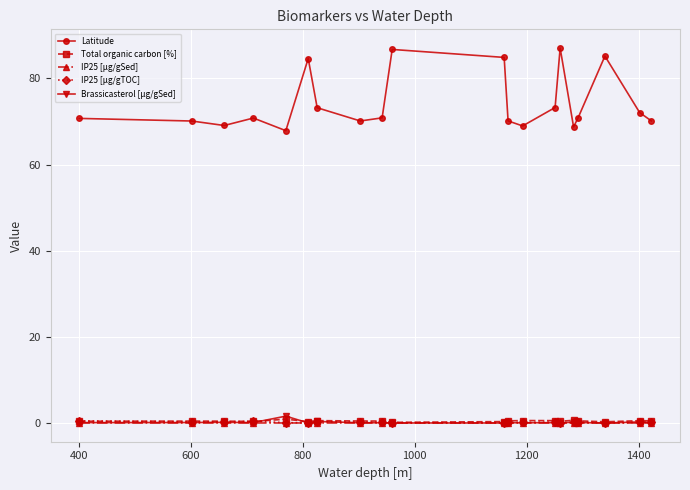

Which series has the largest total across all categories?

Latitude